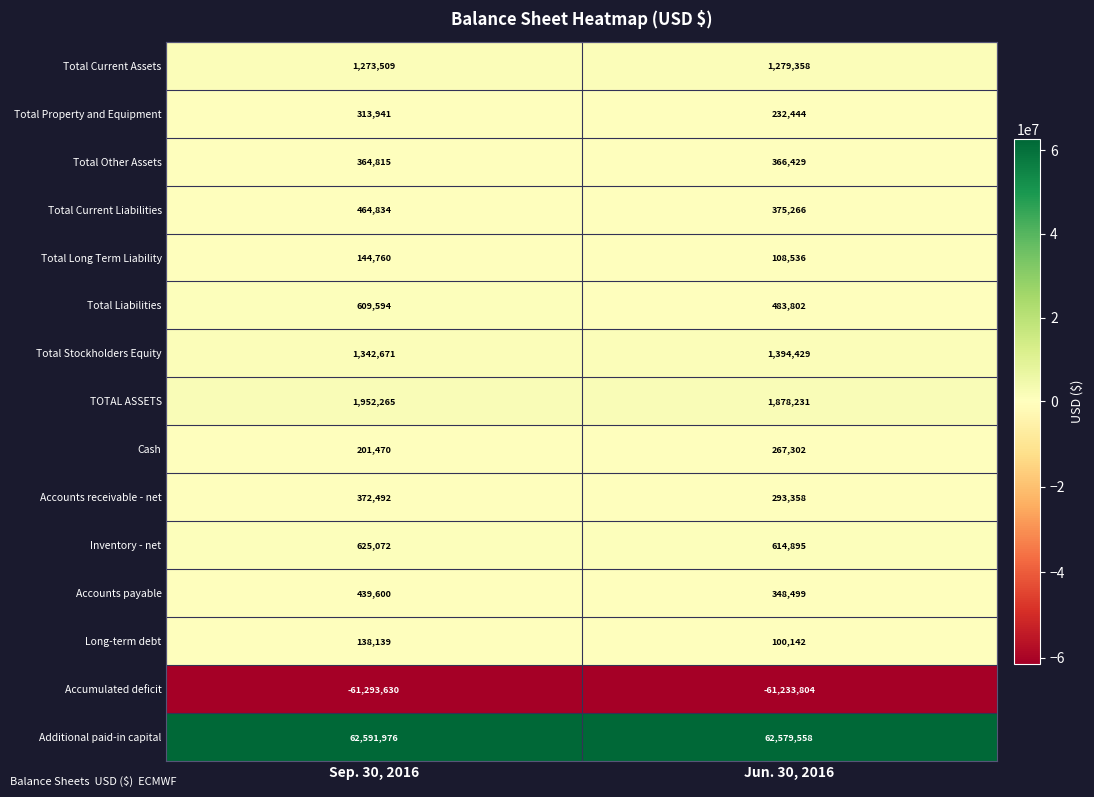

Reading left to right, extract all data points from this chart.

Total Current Assets: 1273509	1279358
Total Property and Equipment: 313941	232444
Total Other Assets: 364815	366429
Total Current Liabilities: 464834	375266
Total Long Term Liability: 144760	108536
Total Liabilities: 609594	483802
Total Stockholders Equity: 1342671	1394429
TOTAL ASSETS: 1952265	1878231
Cash: 201470	267302
Accounts receivable - net: 372492	293358
Inventory - net: 625072	614895
Accounts payable: 439600	348499
Long-term debt: 138139	100142
Accumulated deficit: -61293630	-61233804
Additional paid-in capital: 62591976	62579558